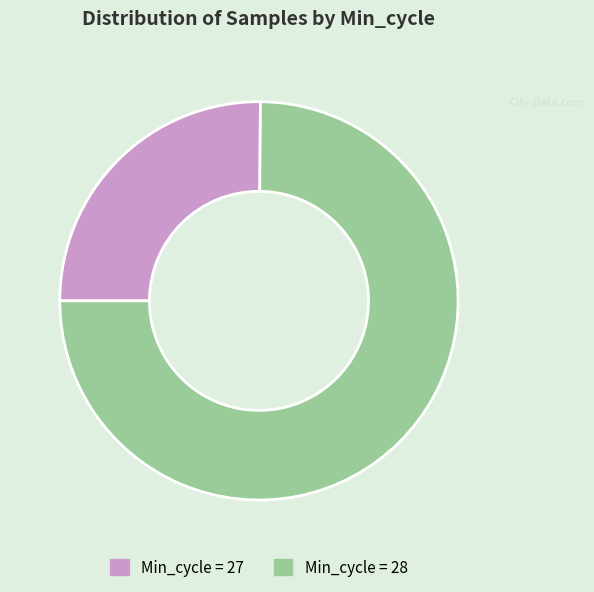

Combined, do Min_cycle = 27 and Min_cycle = 28 account for over 50%?

Yes